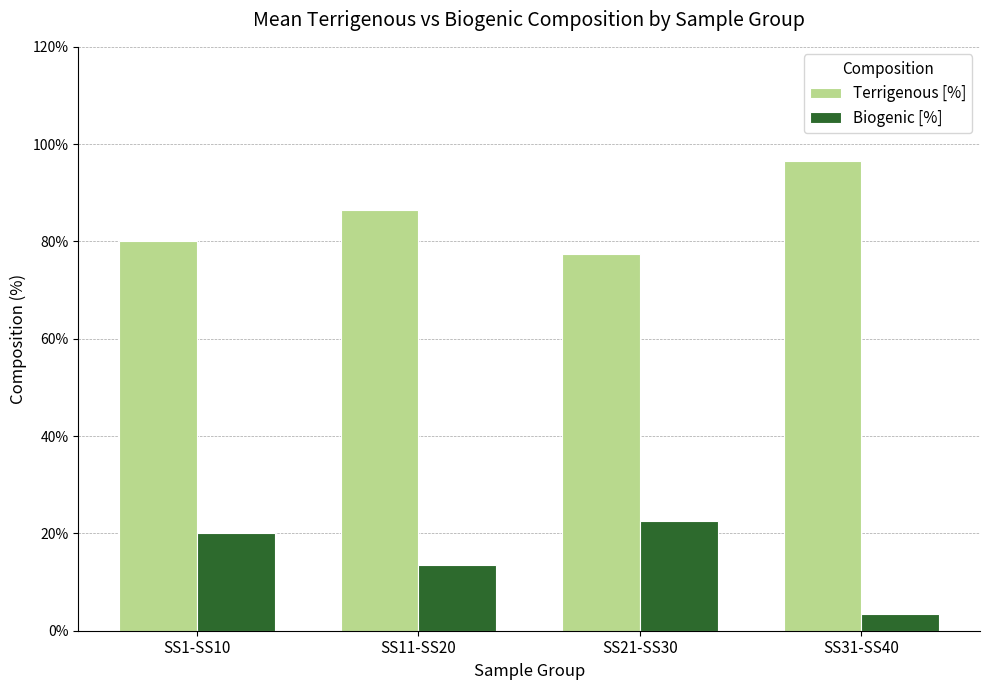

How many categories are shown in the chart?

4